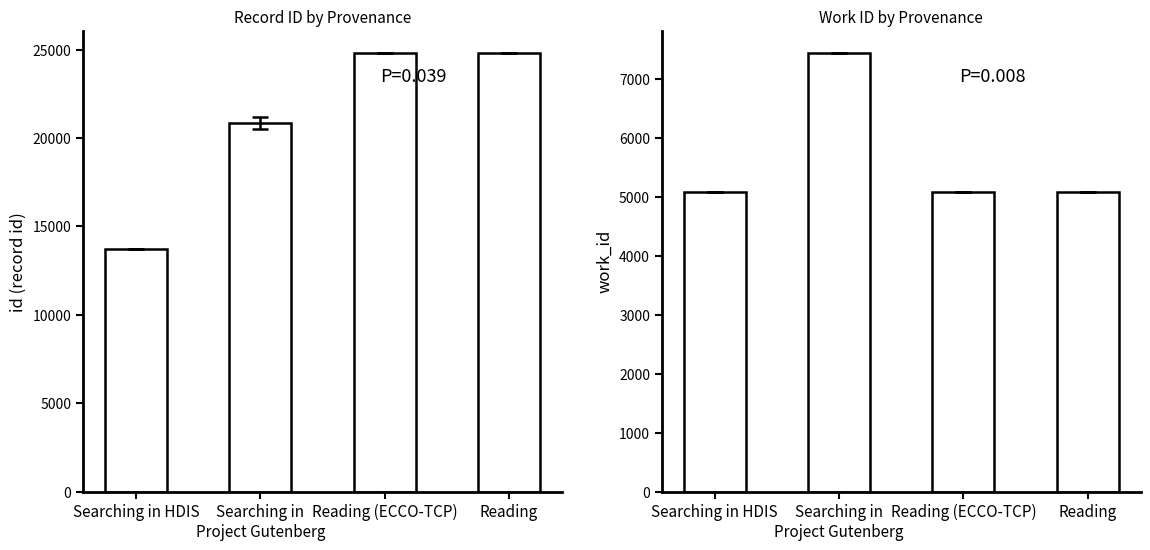

What is the value of the work_id bar at the 1st from the left?

5088